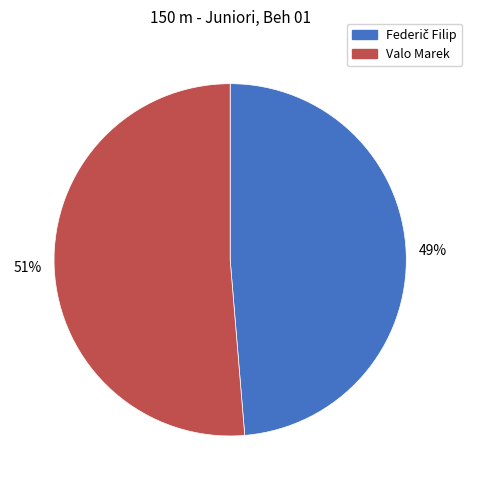

To the nearest percent, what percentage of the pie is Valo Marek?

51%